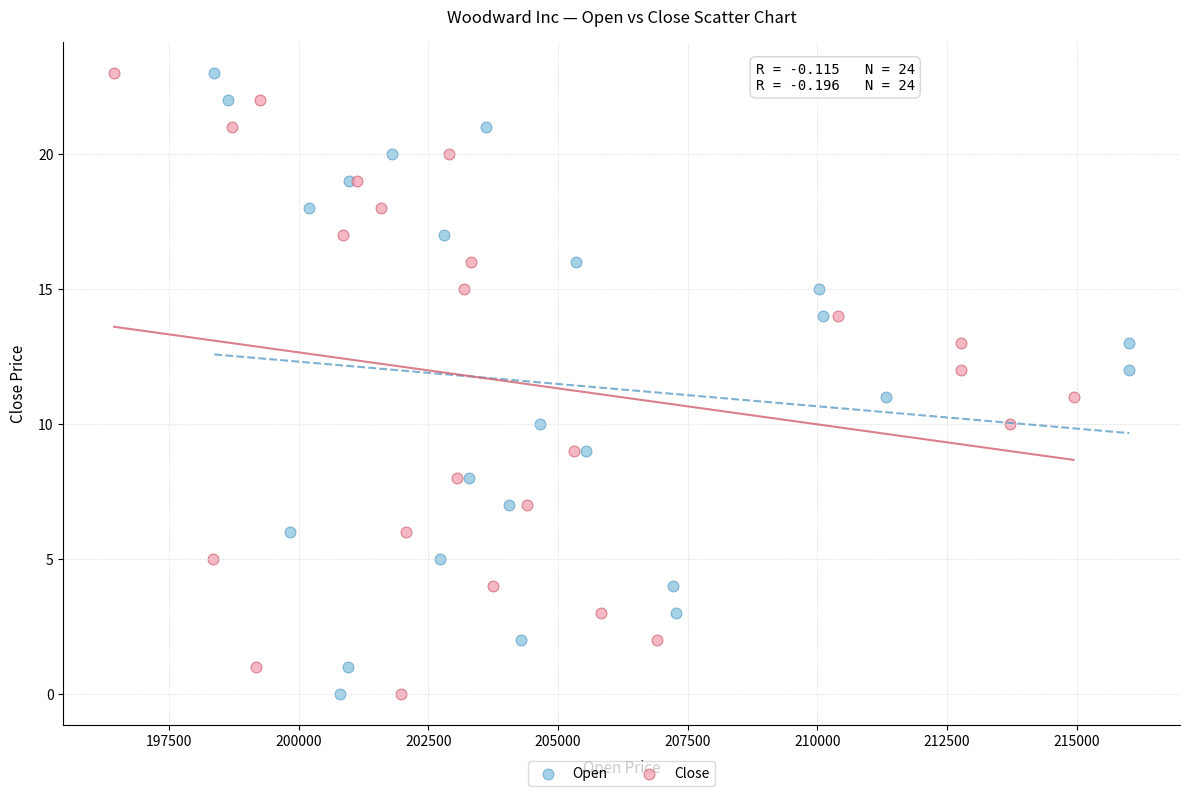

What are all the series names shown in the legend?

Open, Close